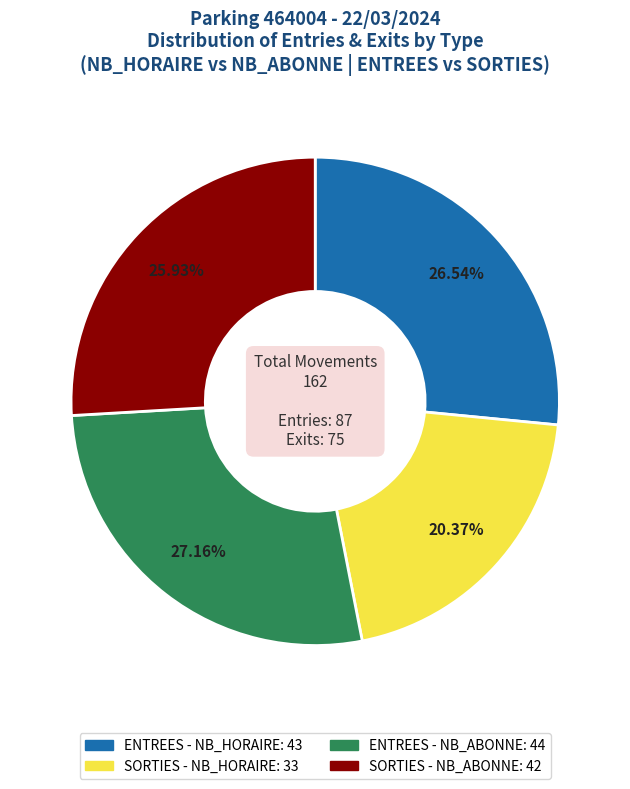

Count the number of slices in the pie.

4